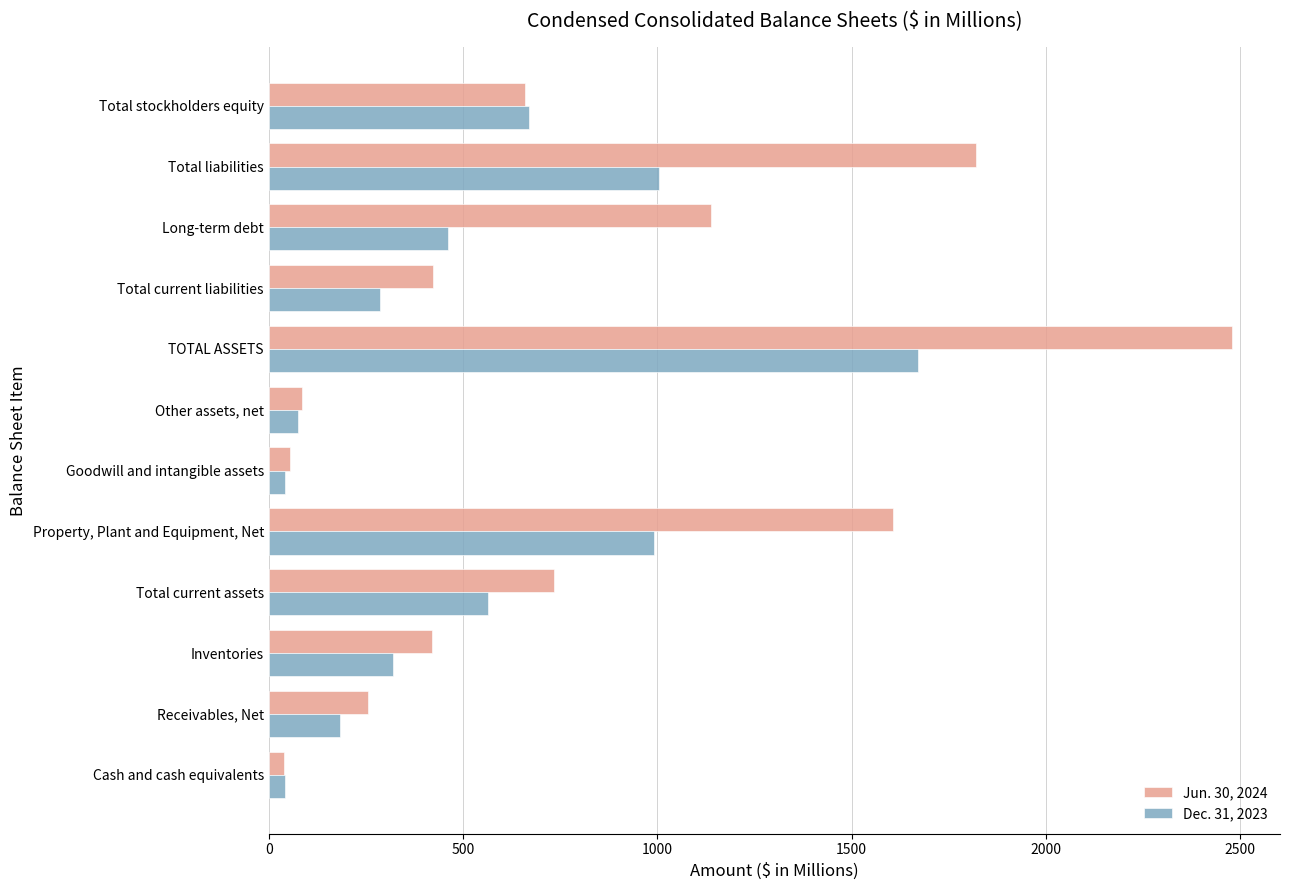

Is the value of Jun. 30, 2024 at Property, Plant and Equipment, Net greater than the value of Dec. 31, 2023 at Goodwill and intangible assets?

Yes